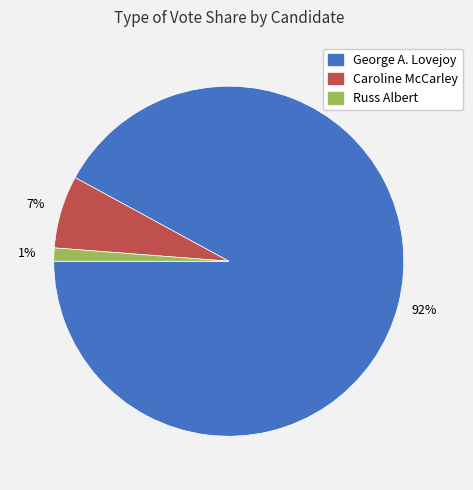

Is there a majority slice in this chart?

Yes